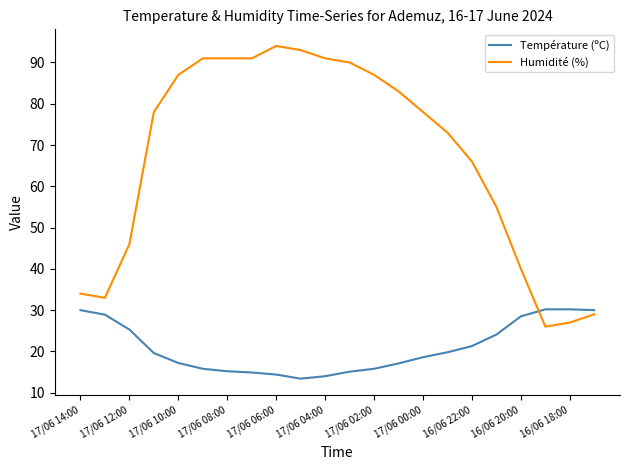

What is the difference between the maximum and minimum values in the Humidité (%) series?

68.0